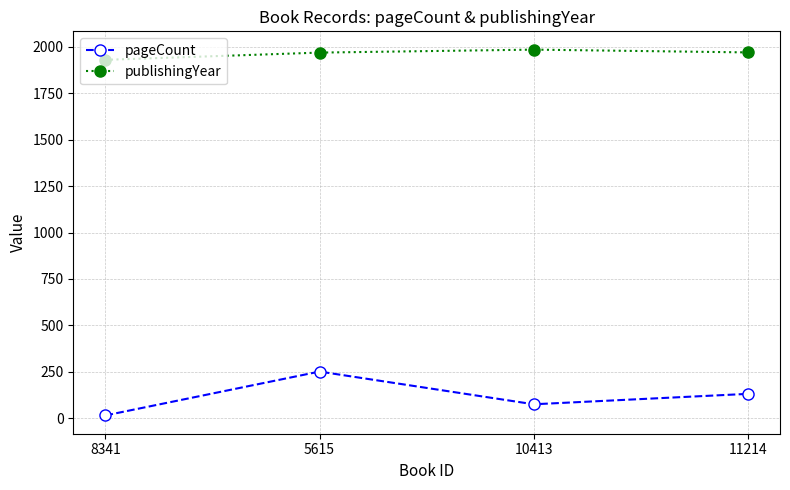

Where is the first local minimum for pageCount?

10413